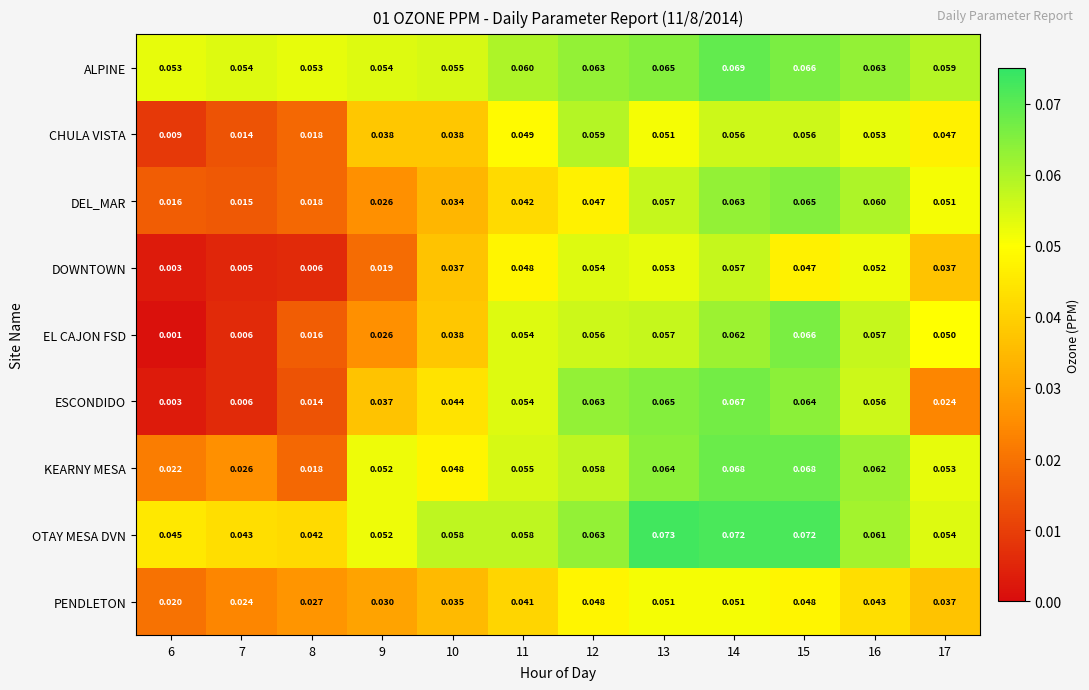

Between 6 and 14, which series saw the biggest shift?

ESCONDIDO